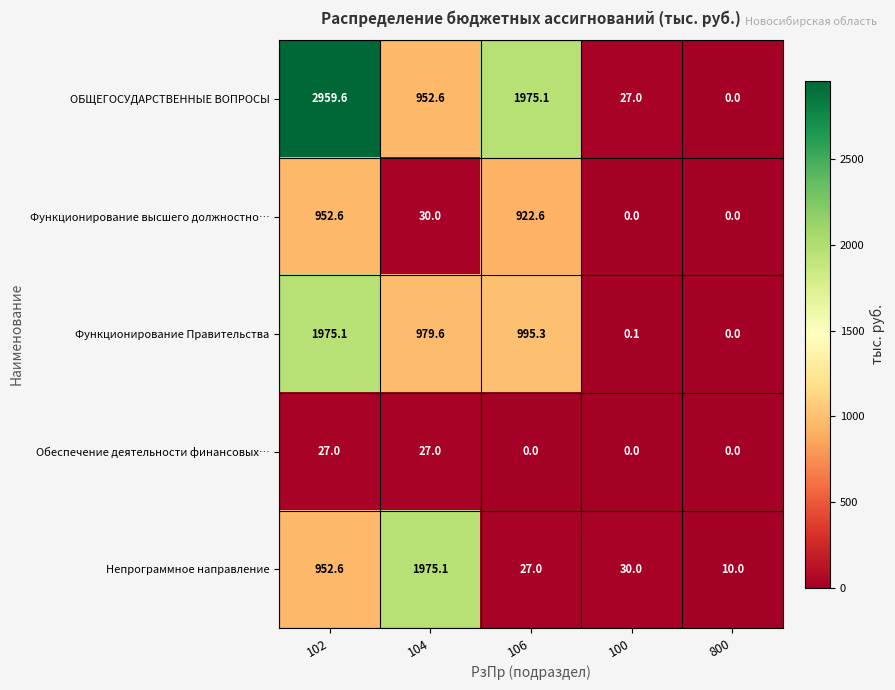

At which category is the sum across all series the highest?

102